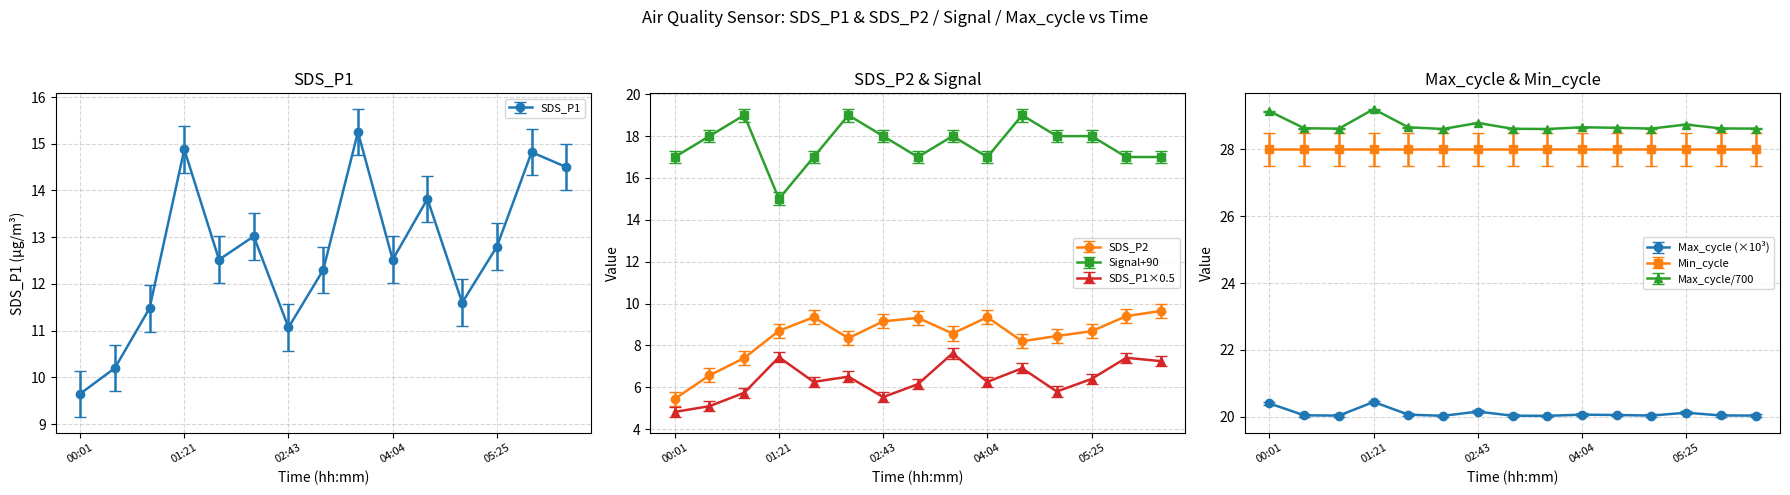

What is the difference between the maximum and second lowest values in the Max_cycle series?

0.4